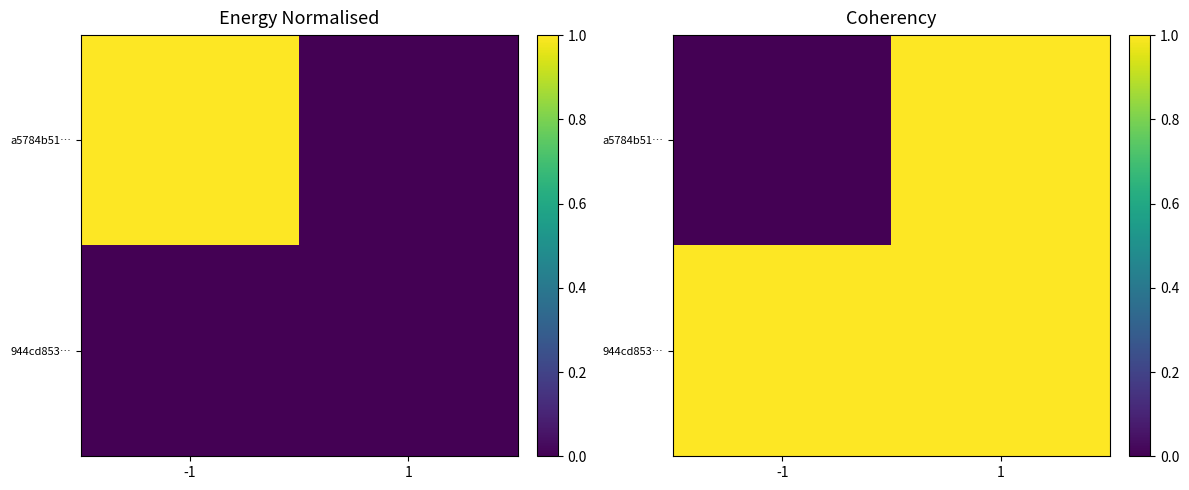

The 944cd853… series shows 1 at -1. True or false?

True